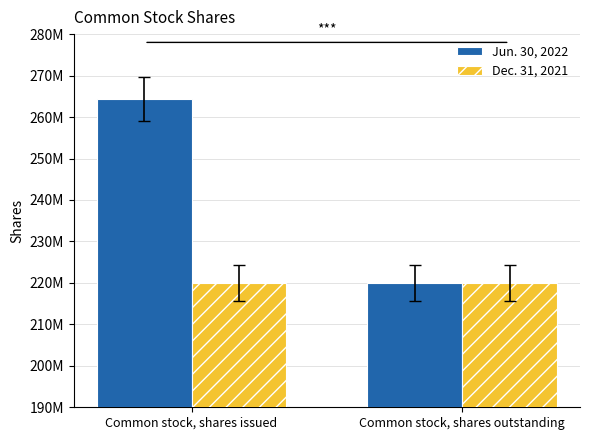

Reading left to right, what are all the values shown in this chart?

Jun. 30, 2022: Common stock, shares issued=264332132	Common stock, shares outstanding=220000000
Dec. 31, 2021: Common stock, shares issued=220000000	Common stock, shares outstanding=220000000